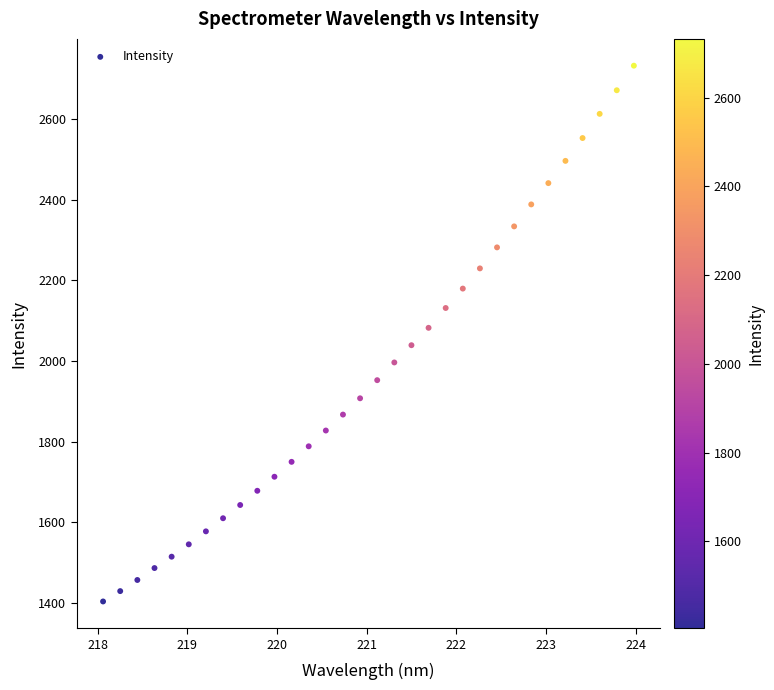

What is the range of Y values (max minus min)?

1328.6